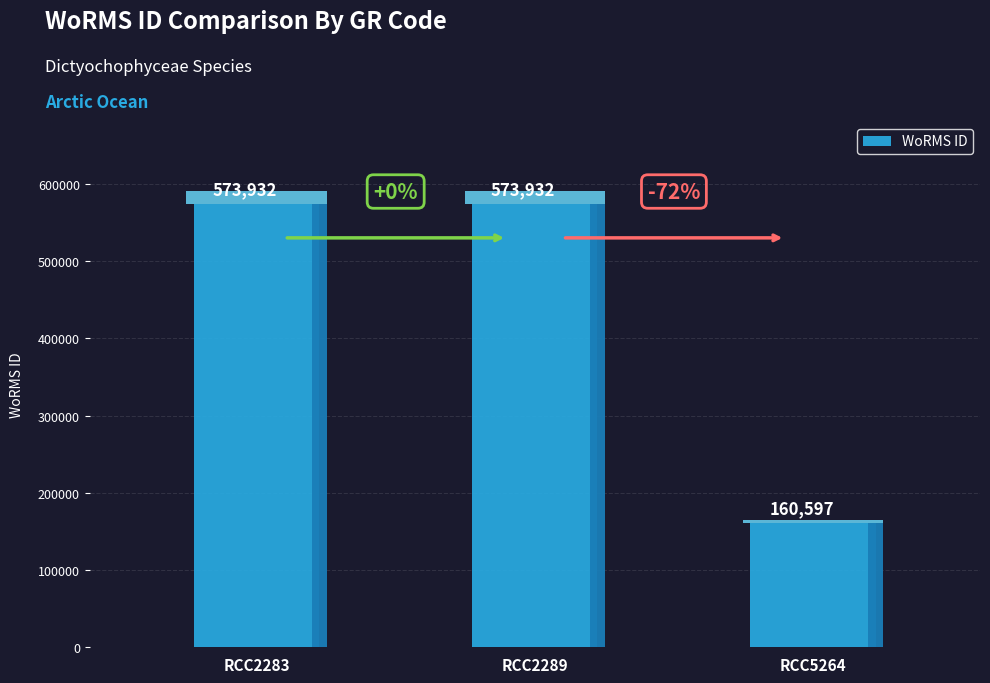

Are the bars grouped side by side (vs. stacked)?

No